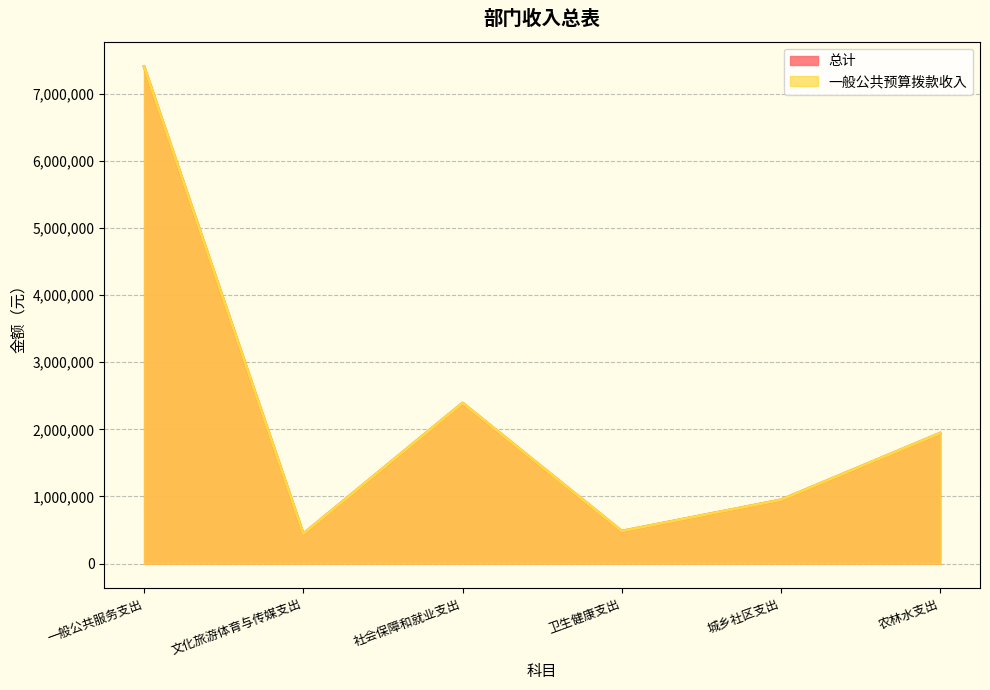

What is the value of the 一般公共预算拨款收入 point at the 6th from the left?

1943326.5